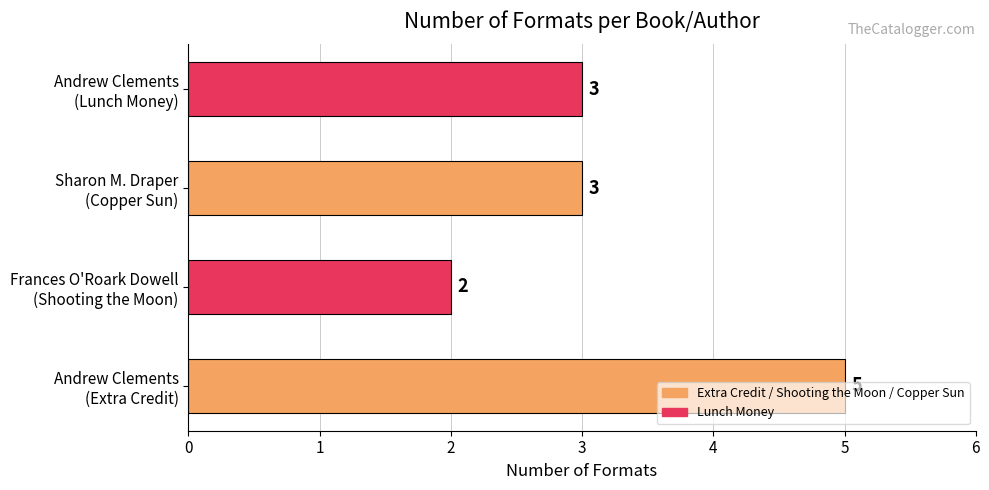

What is the difference between the maximum and minimum values?

3